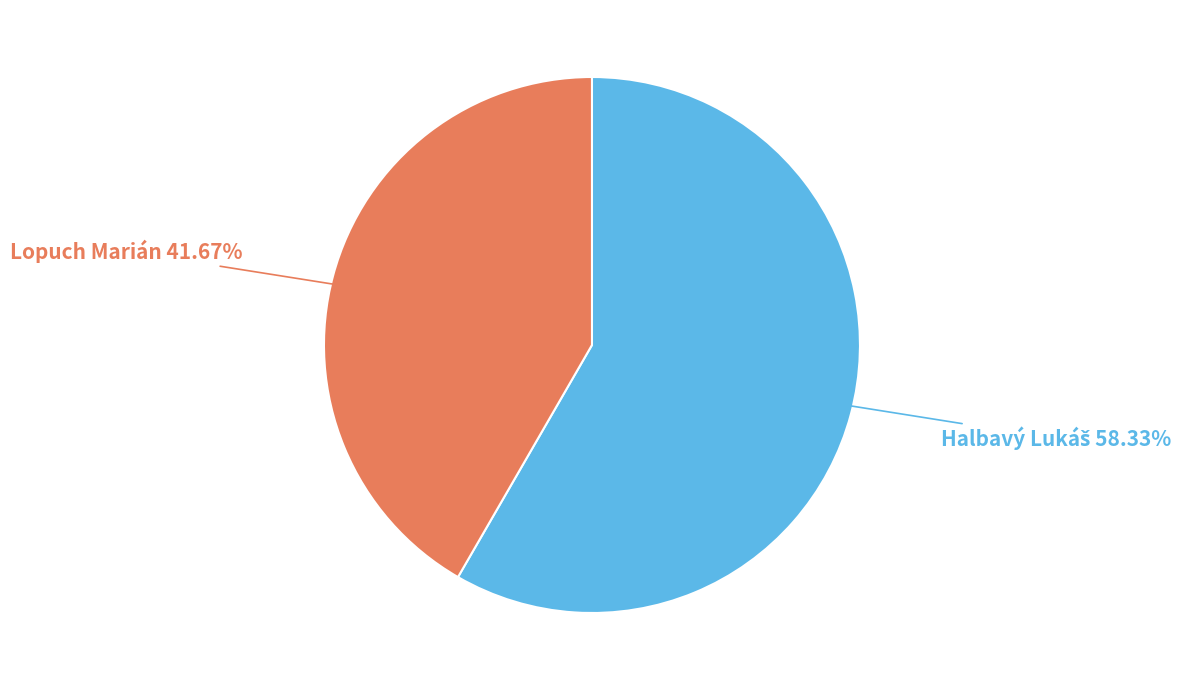

Does Lopuch Marián represent more than half of the total?

No